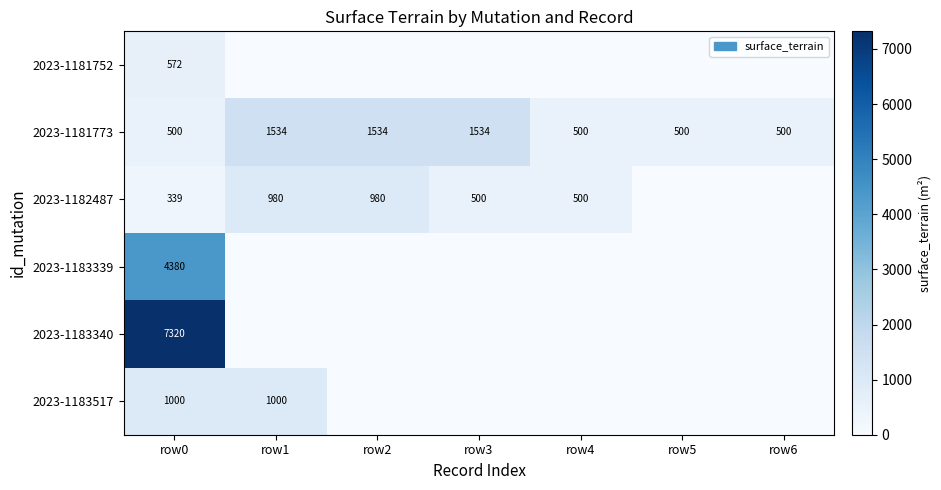

The 2023-1181773 series shows 527 at row3. True or false?

False